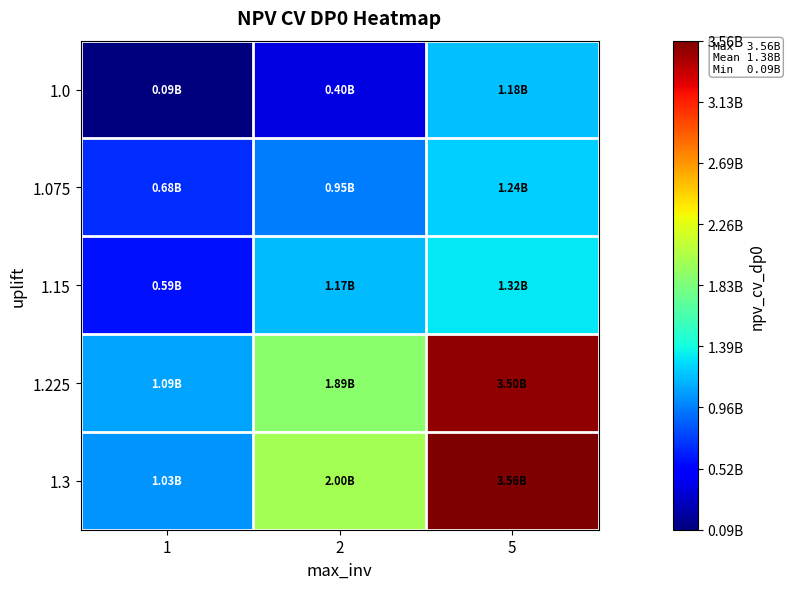

Reading left to right, what are all the values shown in this chart?

1.0: 1=89536749.3	2=401524718.9	5=1182255532.1
1.075: 1=677266980.0	2=954765330.4	5=1239024536.0
1.15: 1=585071045.7	2=1165132614.2	5=1316750358.4
1.225: 1=1087326663.3	2=1888517141.5	5=3502691472.6
1.3: 1=1026197407.2	2=2002128733.0	5=3562978075.6